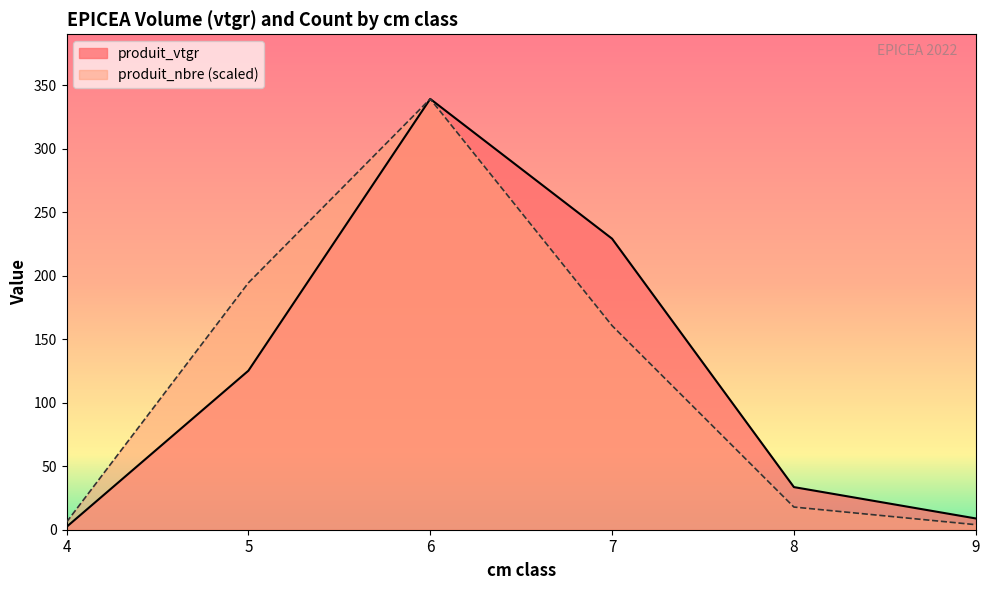

What is the total value across all series at 4?

8.2